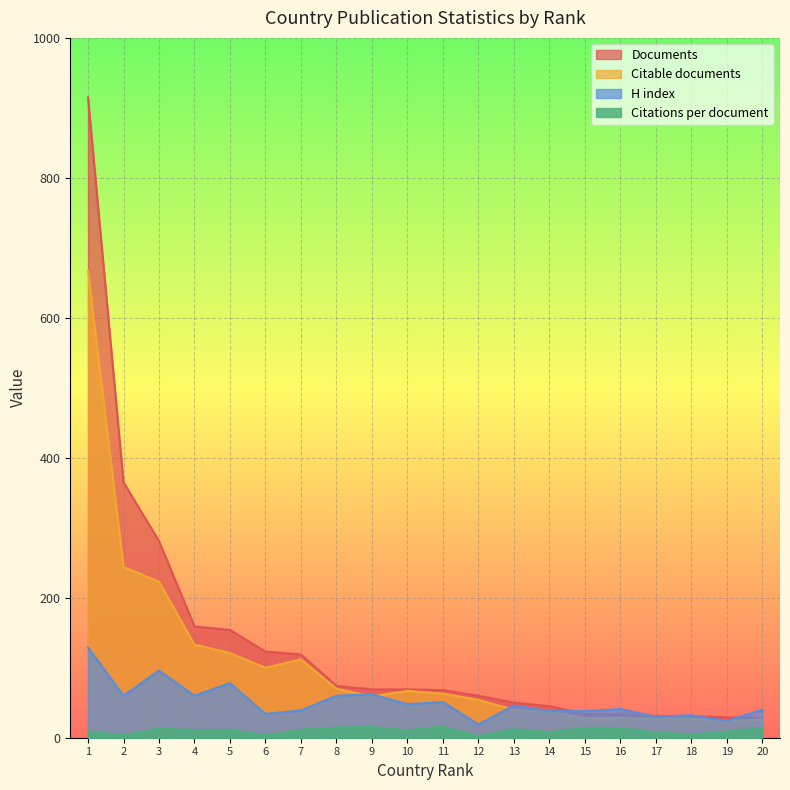

At which category does H index reach its first local peak?

3